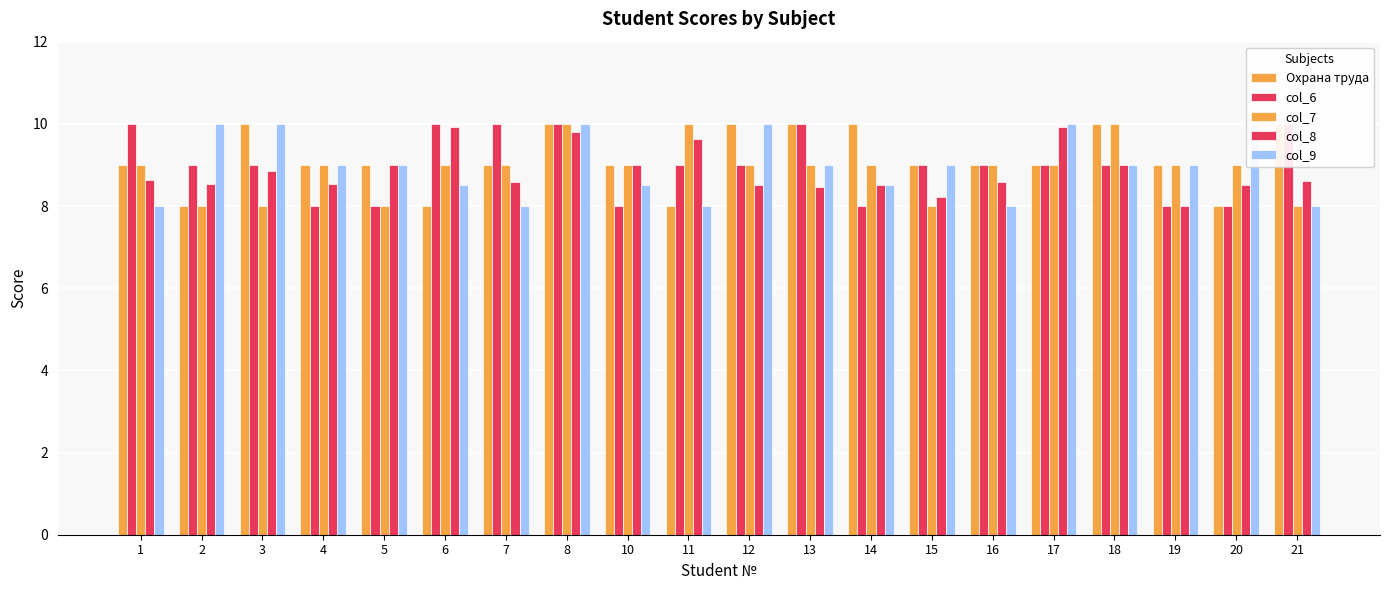

What is the difference between the second highest and minimum values in the Охрана труда series?

2.0